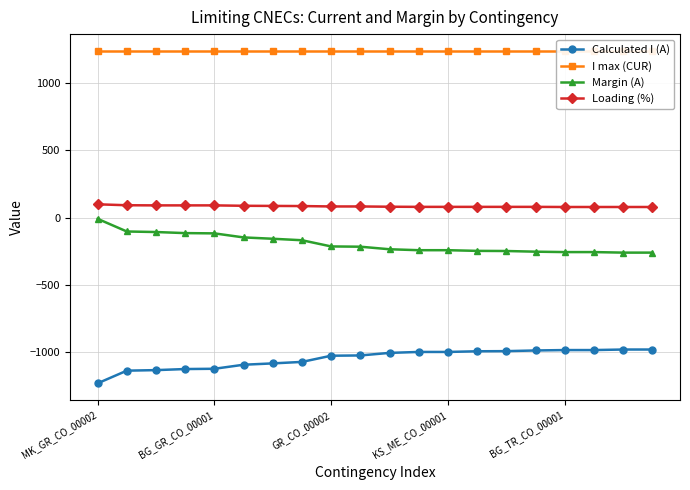

Which has a higher value, 19 or 10?

19